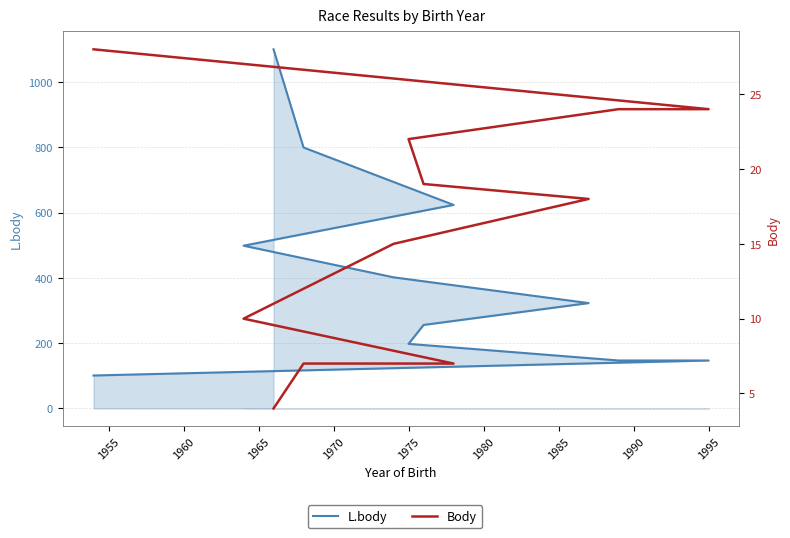

True or false: Body has a value of 9 at 1990.

False